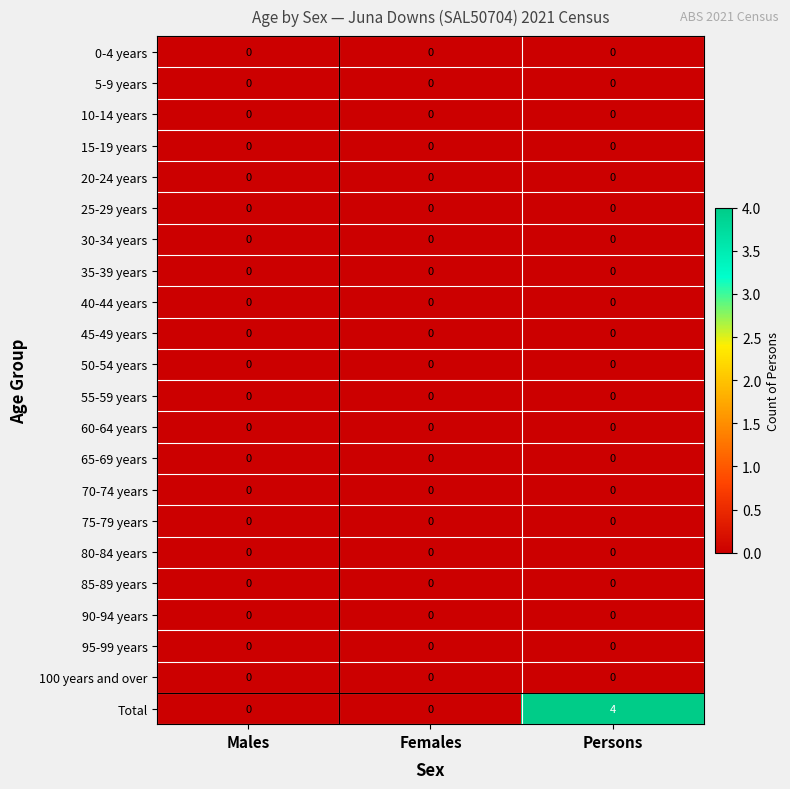

At which category is the sum across all series the highest?

Persons